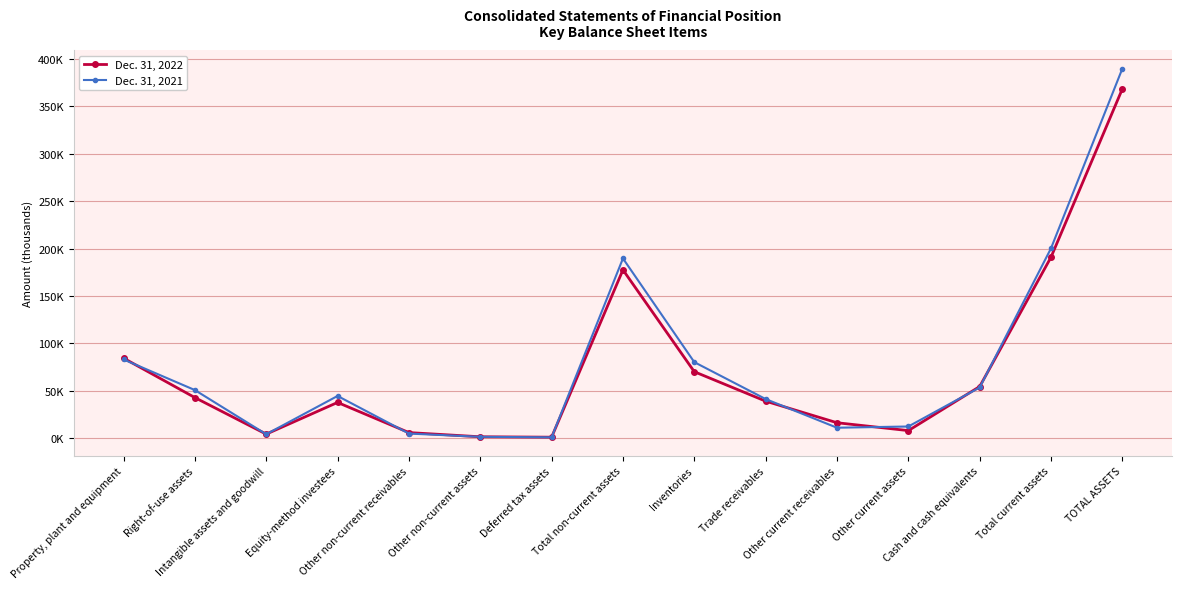

Does the chart have visible grid lines?

Yes